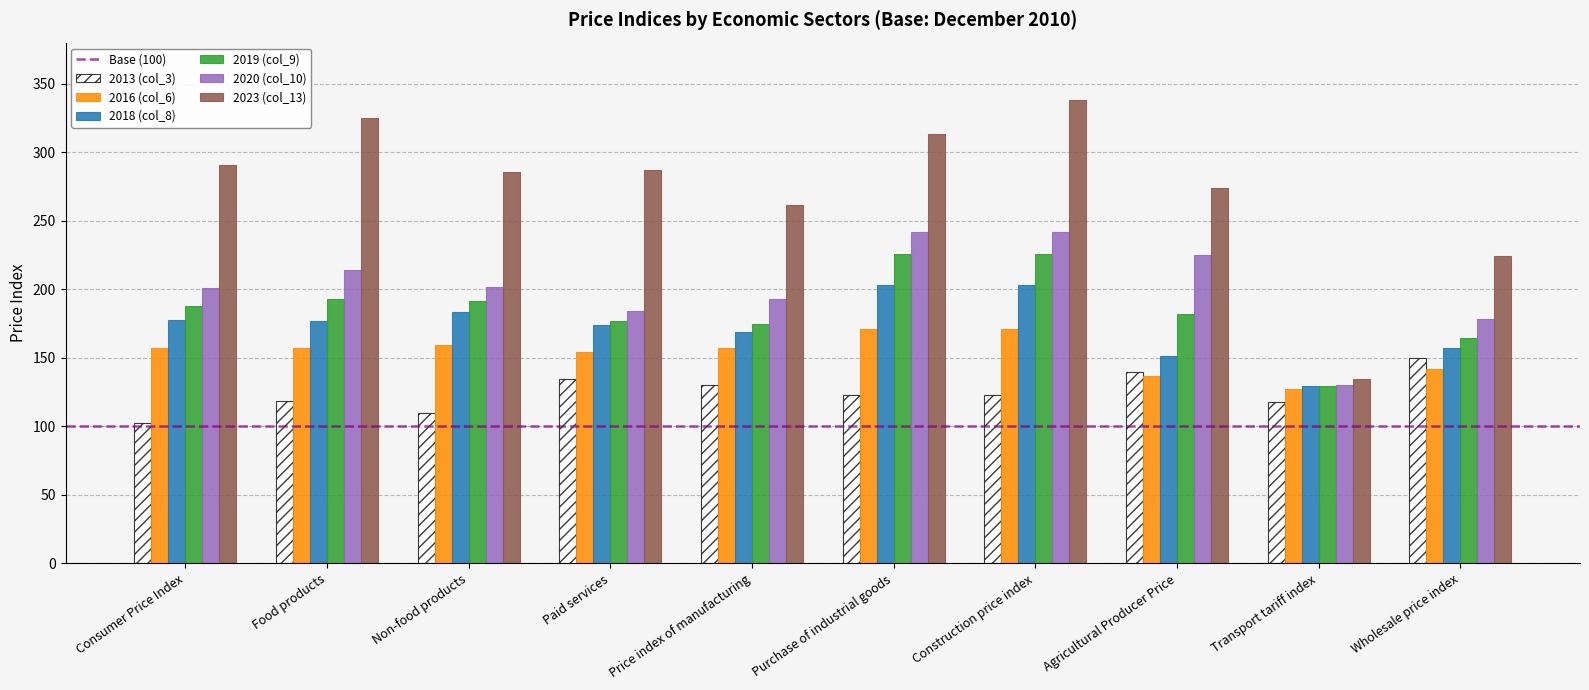

What is the maximum value for 2018 (col_8)?

203.5